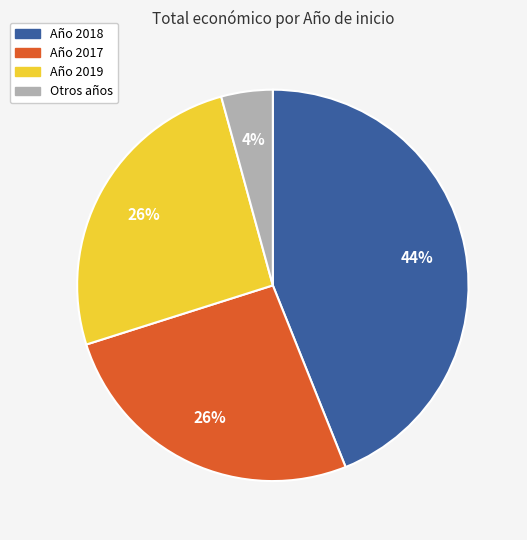

Is there any slice that represents more than half of the pie?

No